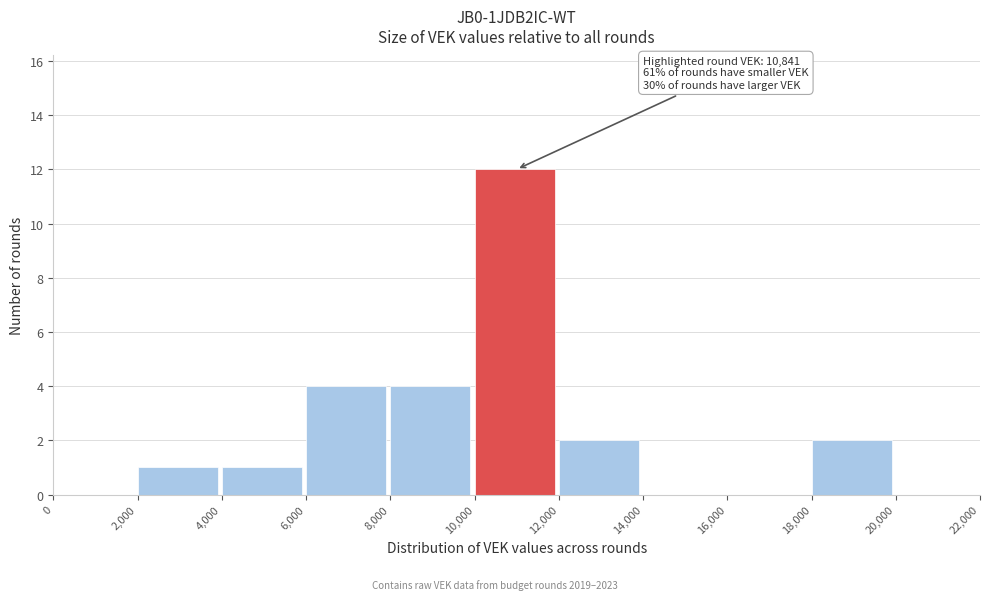

Which range on the x-axis has the tallest bar?

10,000 to 12,000